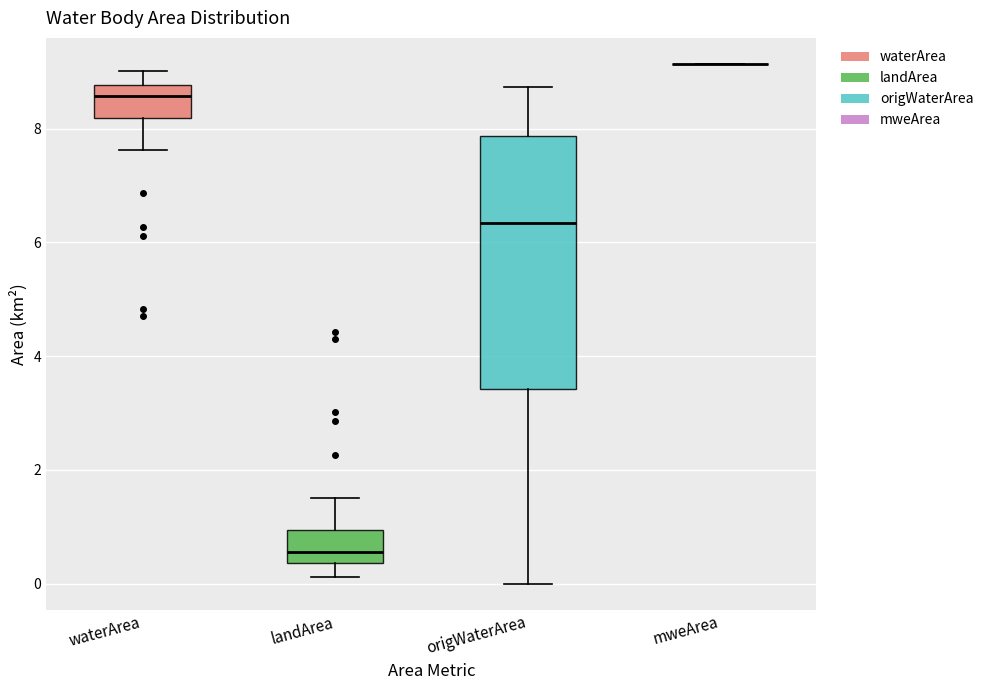

Reading left to right, transcribe this box plot: for each box, give where its median line is, the range the box spans, and where its two whiskers end, as read against the y-axis. The values are not printed on the chart, so give them approximately, as read against the axis.

waterArea: median 8.6, box 8.2 to 8.8, whiskers 7.6 to 9.0
landArea: median 0.6, box 0.4 to 1.0, whiskers 0.2 to 1.6
origWaterArea: median 6.4, box 3.4 to 7.8, whiskers 0.0 to 8.8
mweArea: box collapsed to a line at 9.2, whiskers 9.2 to 9.2